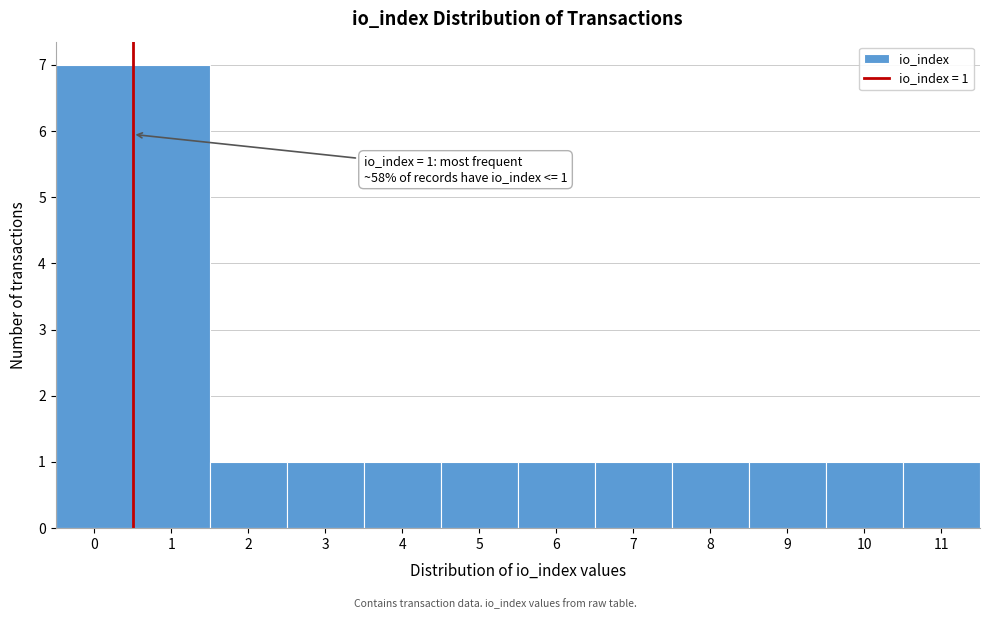

Reading left to right, extract all data points from this chart.

7	7	1	1	1	1	1	1	1	1	1	1